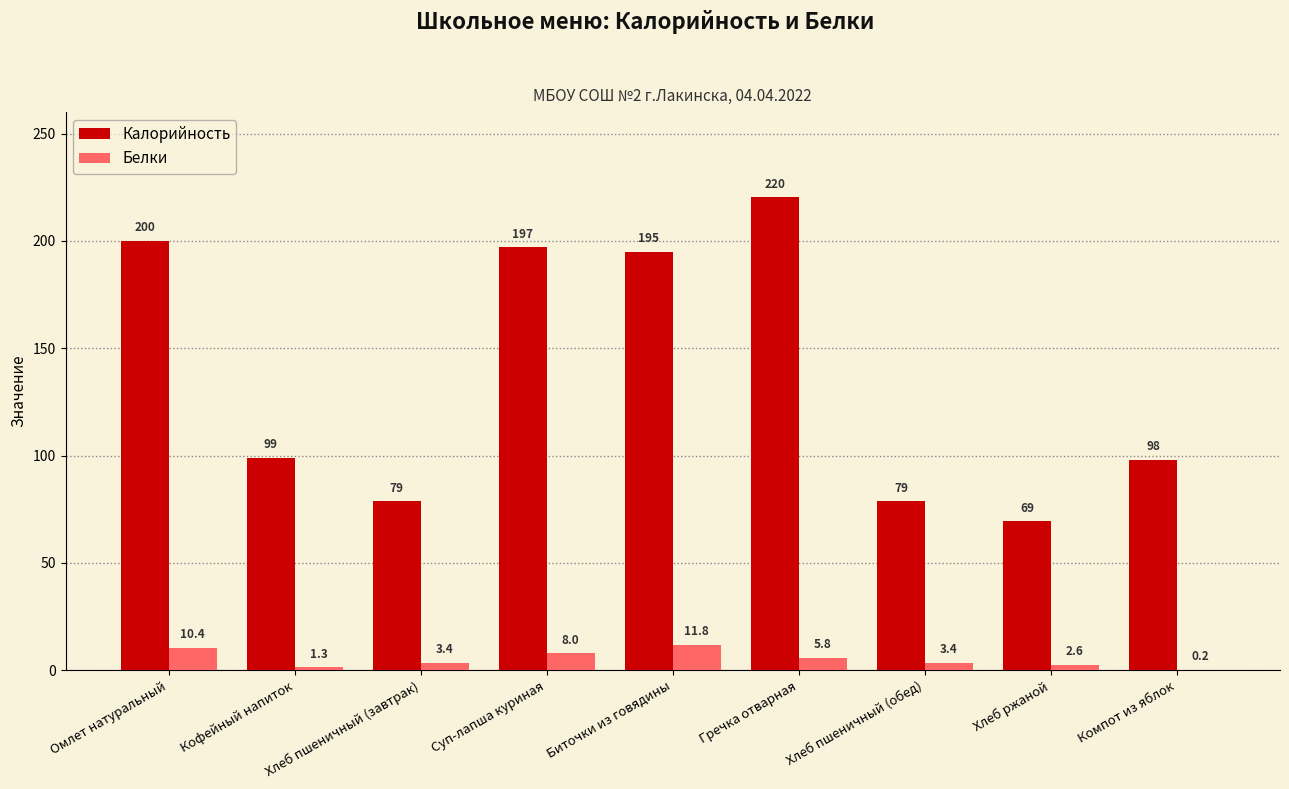

Which series has the largest total across all categories?

Калорийность